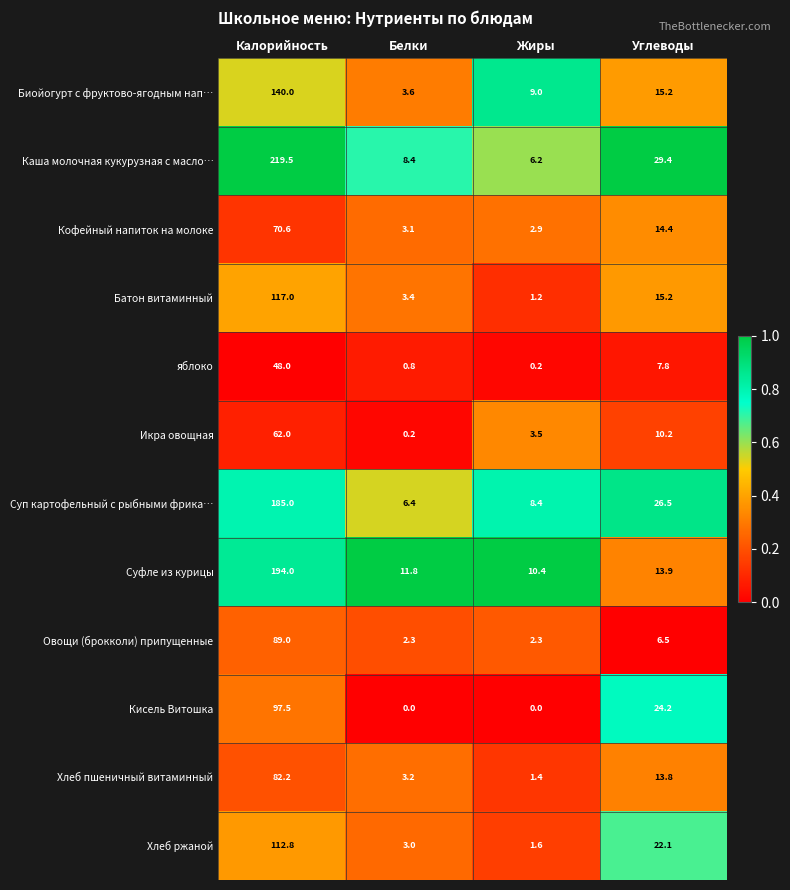

At how many categories does at least one series exceed 0?

4